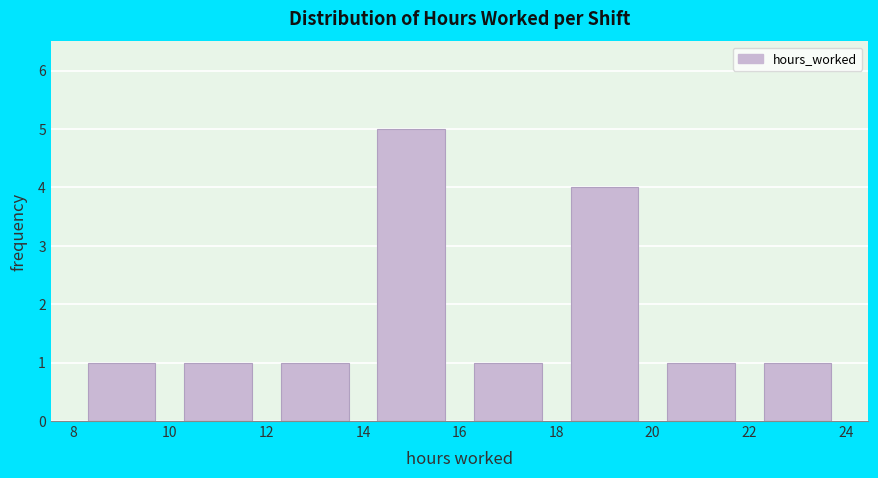

Reading left to right, list every bar in this chart as the range it spans on the x-axis followed by its height. The values are not printed on the chart, so give them approximately, as read against the axis.

8 to 10: 1
10 to 12: 1
12 to 14: 1
14 to 16: 5
16 to 18: 1
18 to 20: 4
20 to 22: 1
22 to 24: 1